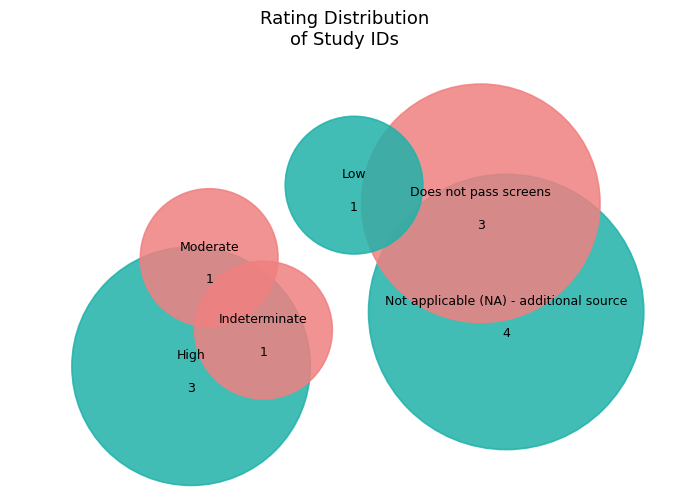

Between Indeterminate and Not applicable (NA) - additional source, which is larger?

Not applicable (NA) - additional source